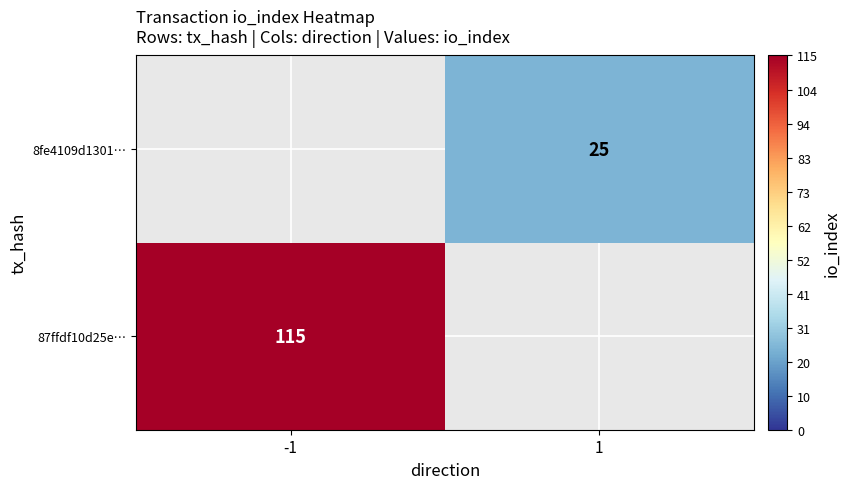

Is it true that 8fe4109d1301… equals 25 at 1?

True